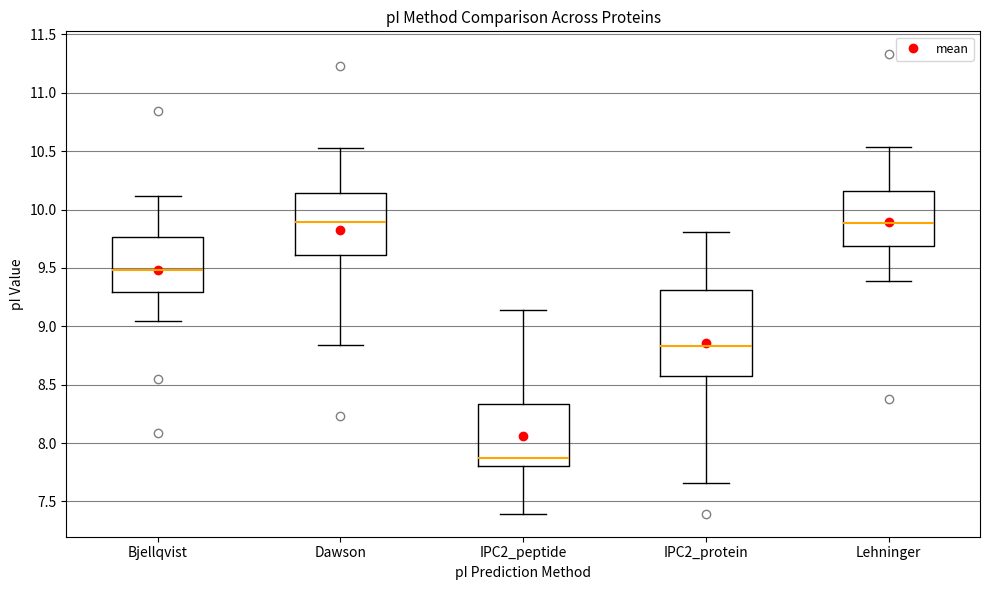

Where does the median line of the box for IPC2_protein sit on the y-axis? The values are not printed on the chart, so give them approximately, as read against the axis.

8.85